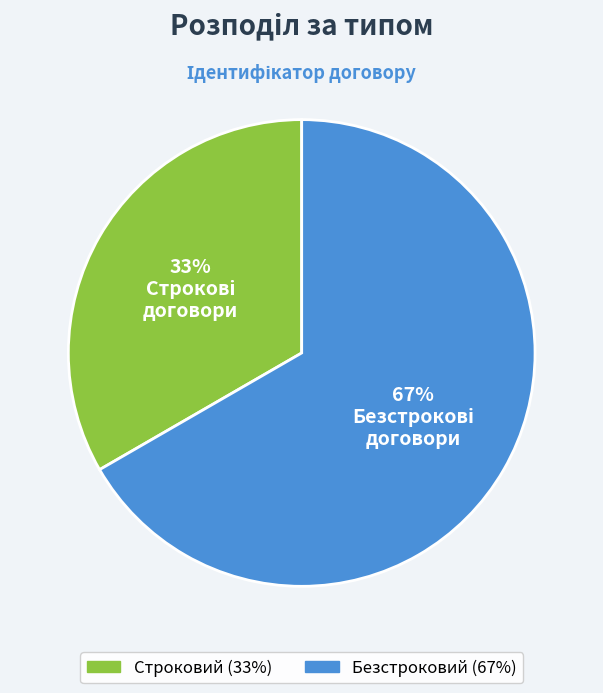

To the nearest percent, what is the combined percentage of Строковий and Безстроковий?

100%